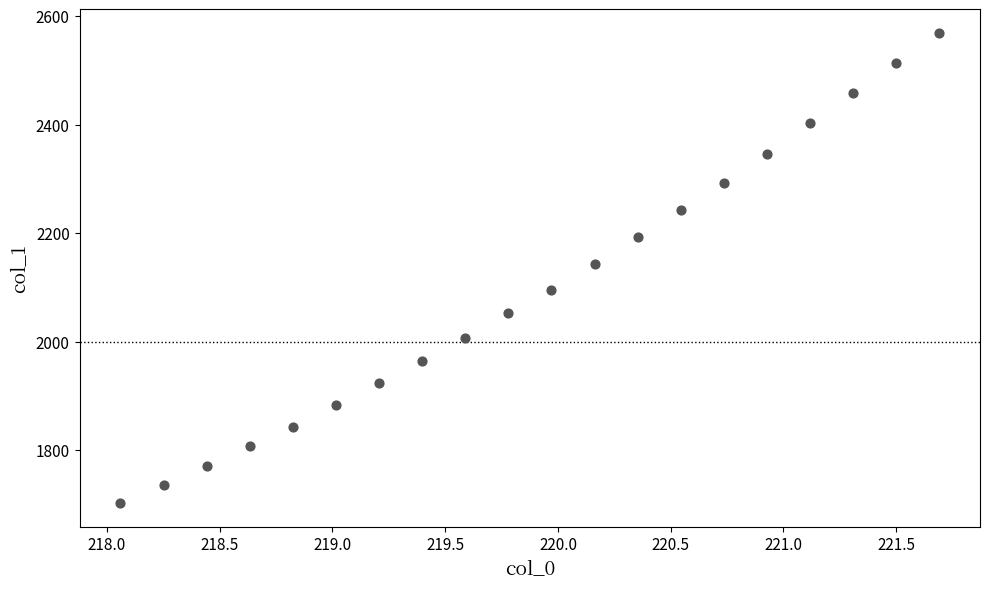

What is the range of X values (max minus min)?

3.6